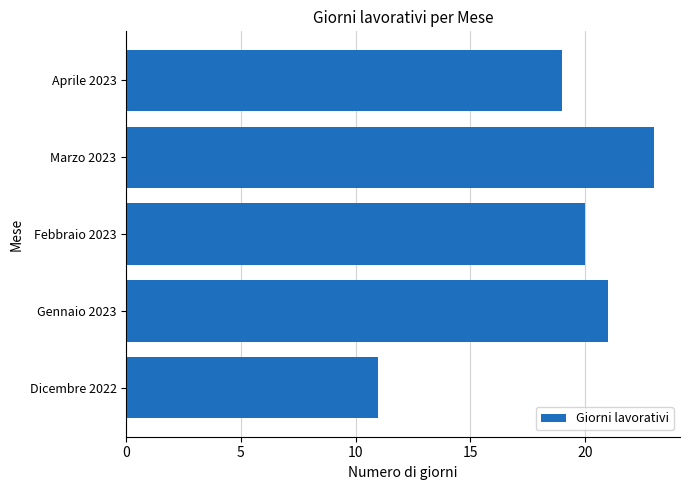

Reading top to bottom, what are all the values shown in this chart?

Aprile 2023=19	Marzo 2023=23	Febbraio 2023=20	Gennaio 2023=21	Dicembre 2022=11